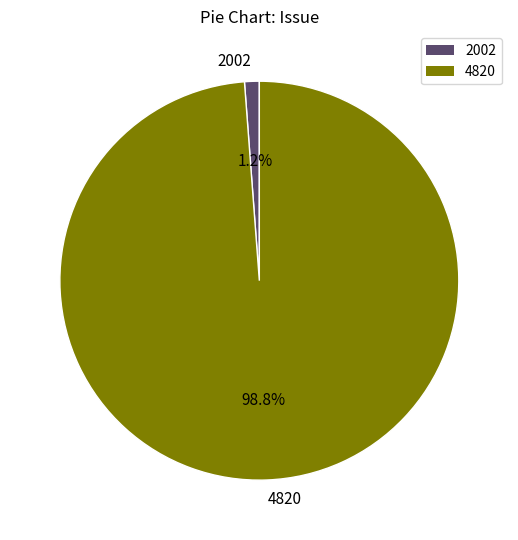

What is the majority slice?

4820